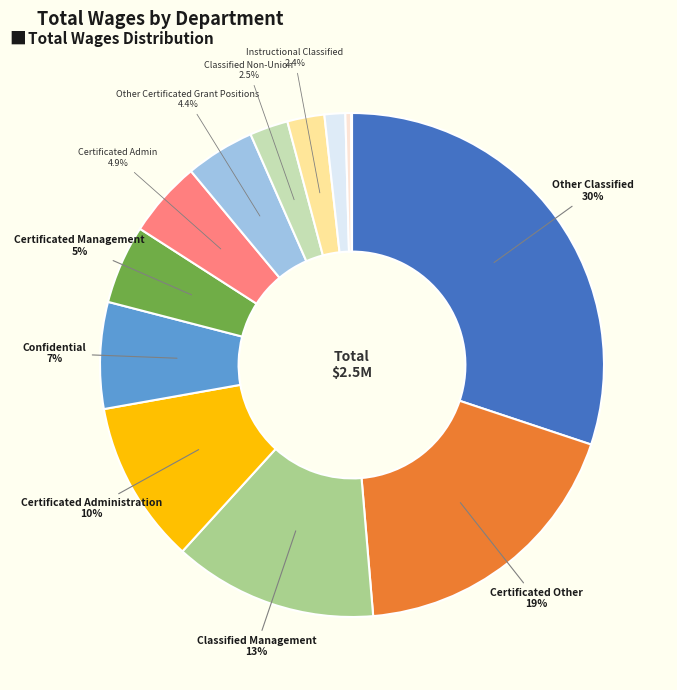

Rank the categories by value from lowest to highest.

Board, Trinity County Office Of Education, Certificated, Instructional Classified, Classified Non-Union, Other Certificated Grant Positions, Certificated Admin, Certificated Management, Confidential, Certificated Administration, Classified Management, Certificated Other, Other Classified